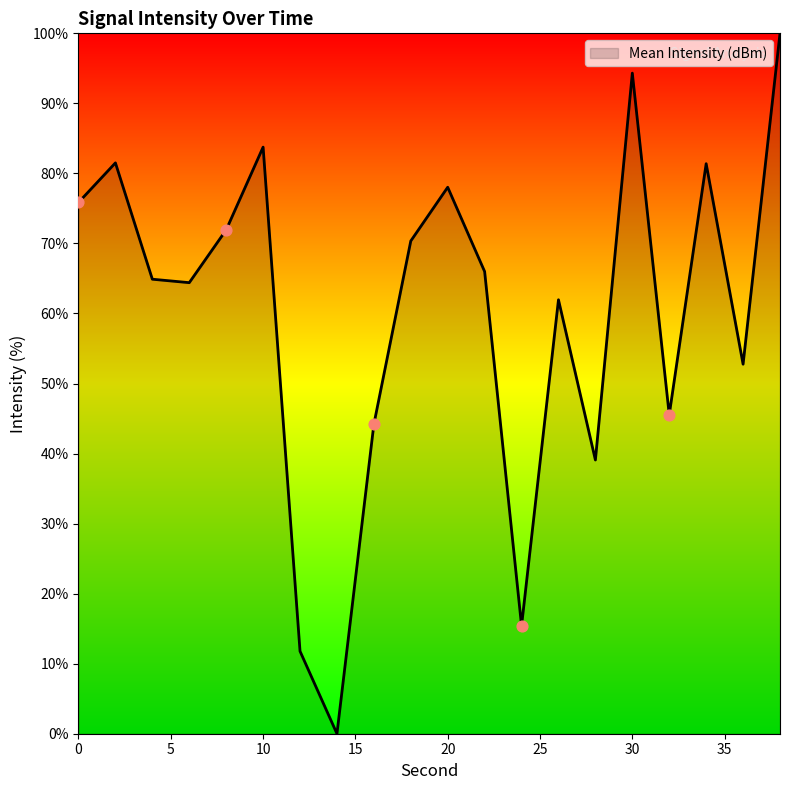

What is the greatest value displayed?

100.0